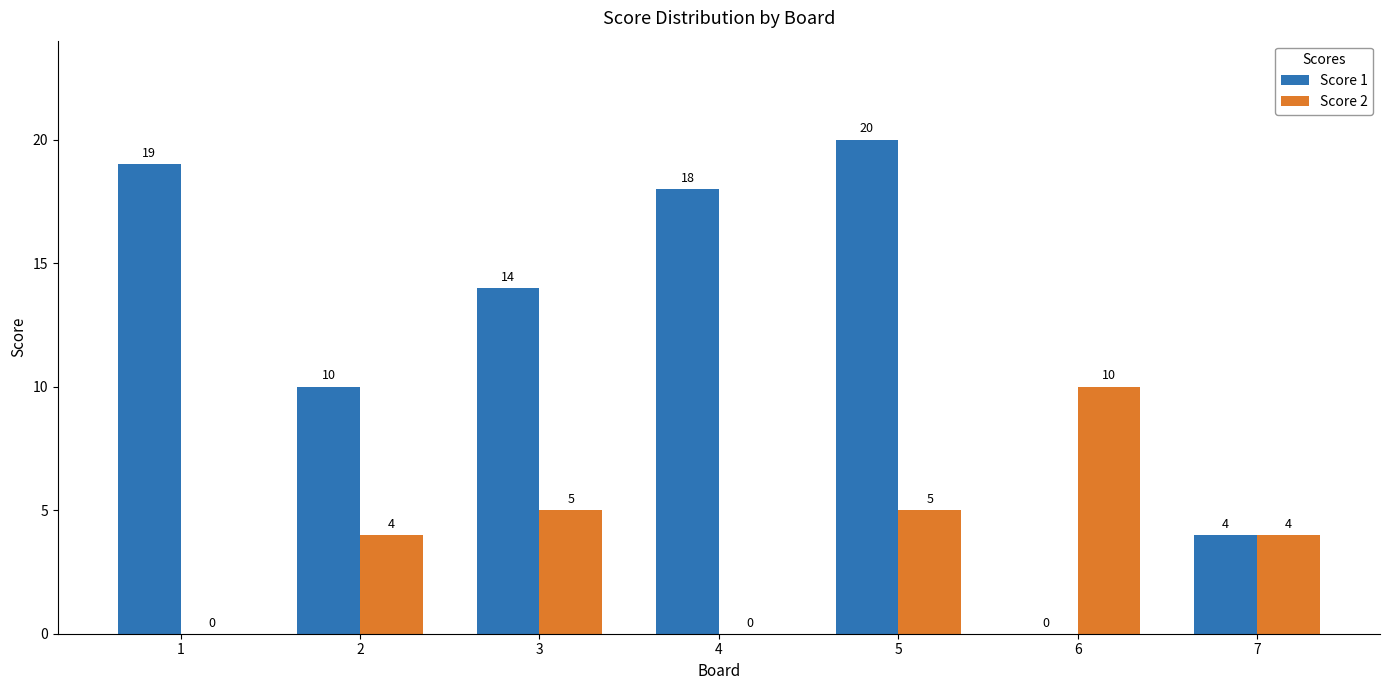

Which label corresponds to the largest value in the chart?

5